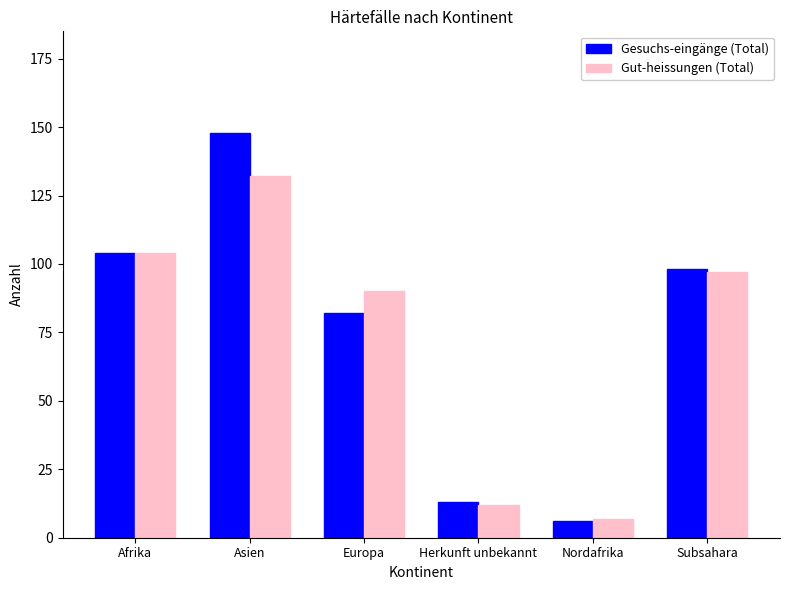

Reading left to right, what are all the values shown in this chart?

Gesuchs-eingänge (Total): 104	148	82	13	6	98
Gut-heissungen (Total): 104	132	90	12	7	97